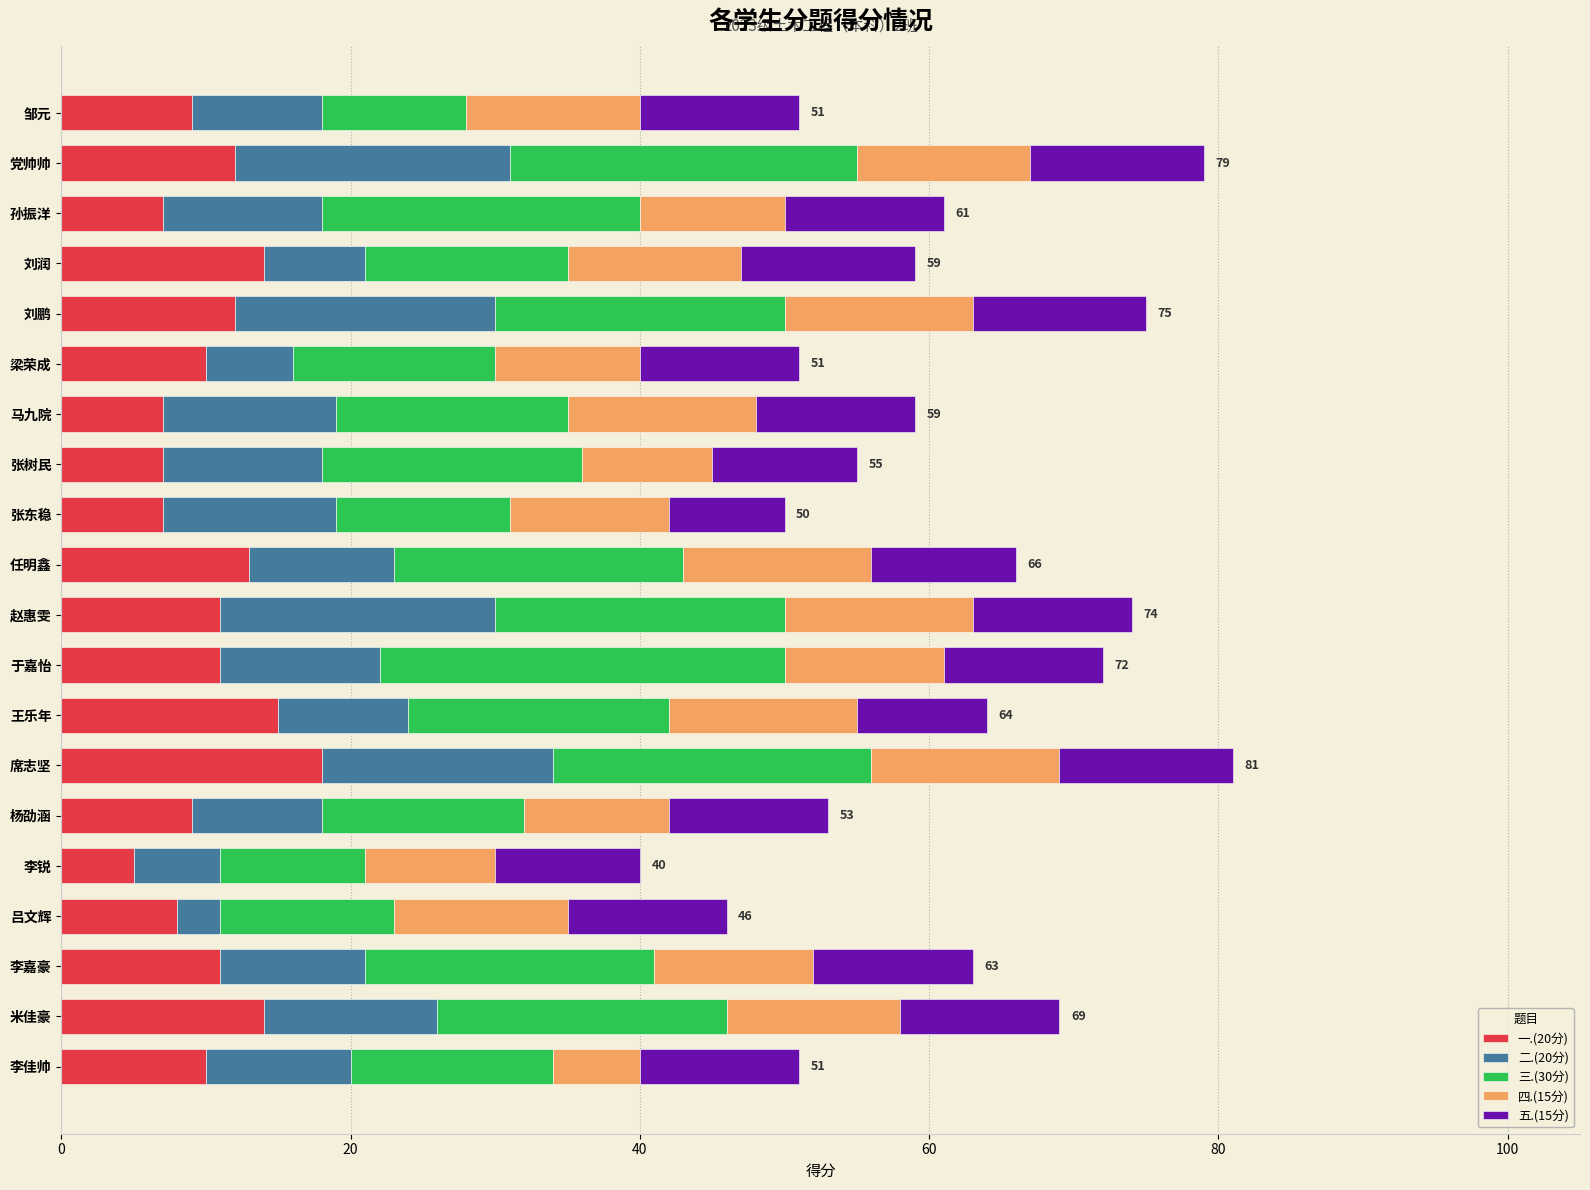

What are all the series names shown in the legend?

一.(20分), 二.(20分), 三.(30分), 四.(15分), 五.(15分)